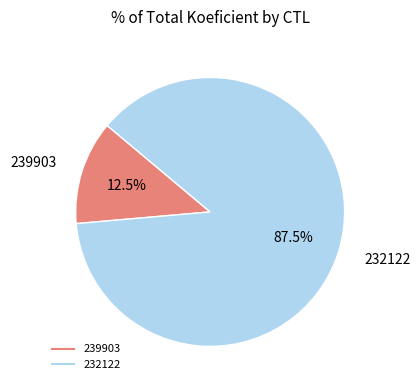

Combined, what portion of the pie is 239903 and 232122?

100.0%